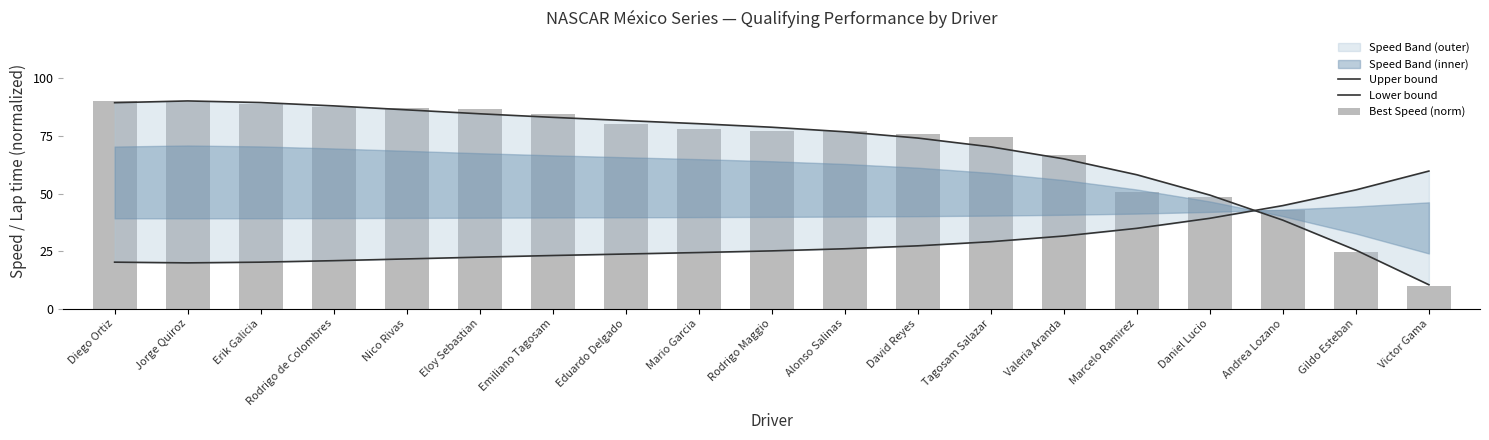

The Upper bound series shows 90.2 at Jorge Quiroz. True or false?

True